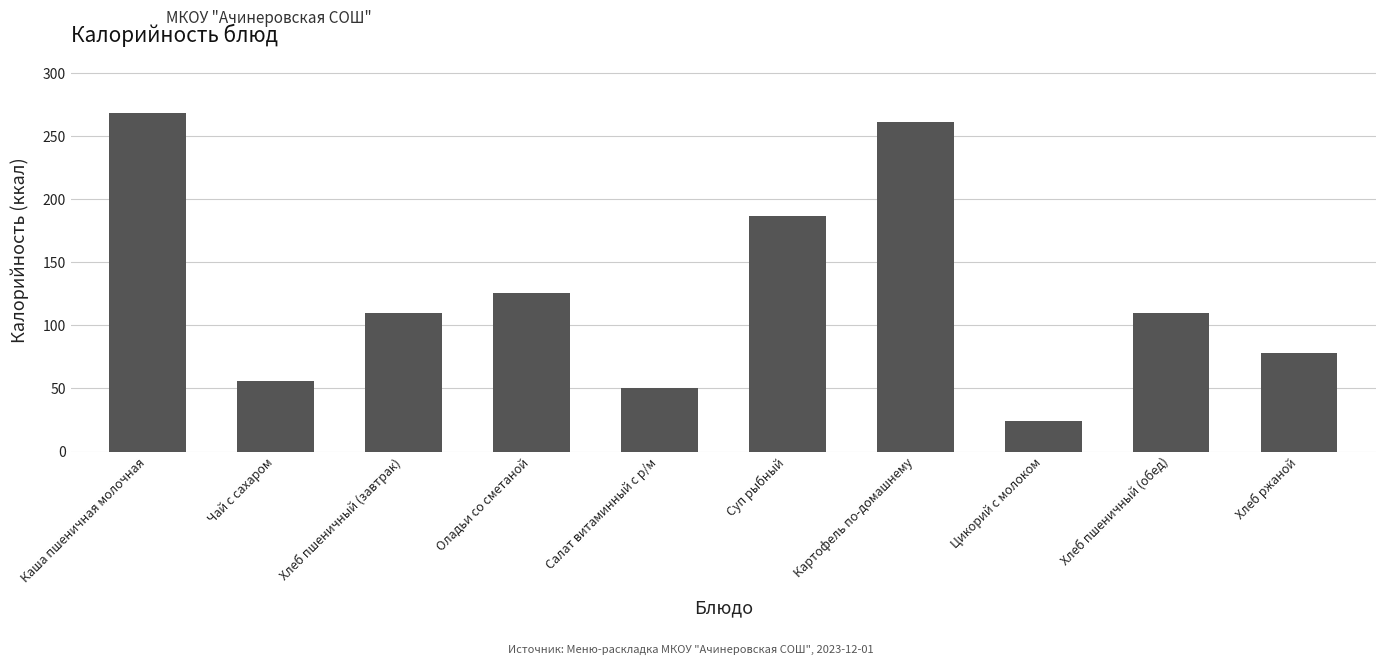

The chart shows a value of 122 at Суп рыбный. True or false?

False